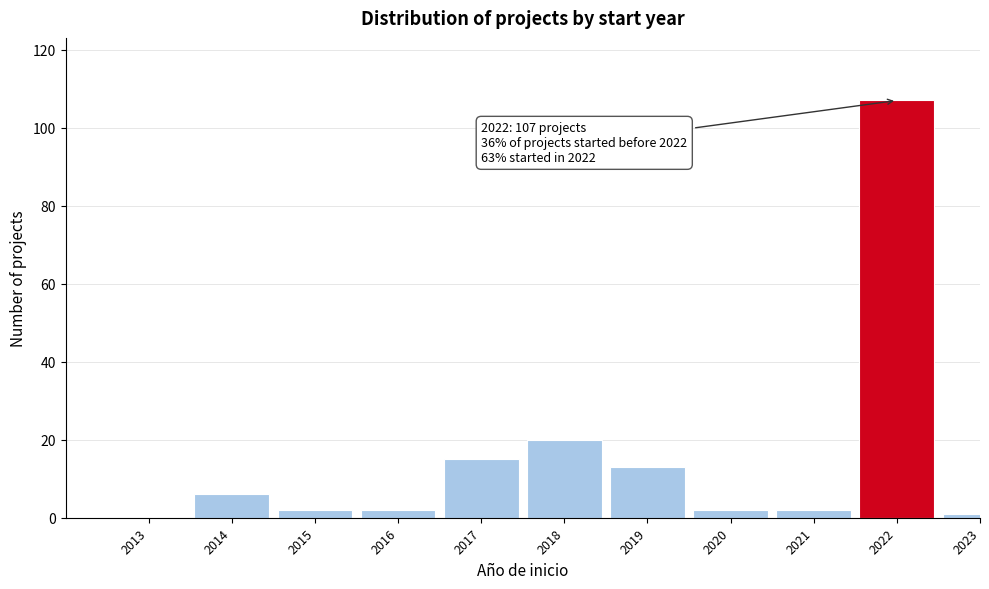

Reading left to right, extract all data points from this chart.

2013=0	2014=6	2015=2	2016=2	2017=15	2018=20	2019=13	2020=2	2021=2	2022=107	2023=1